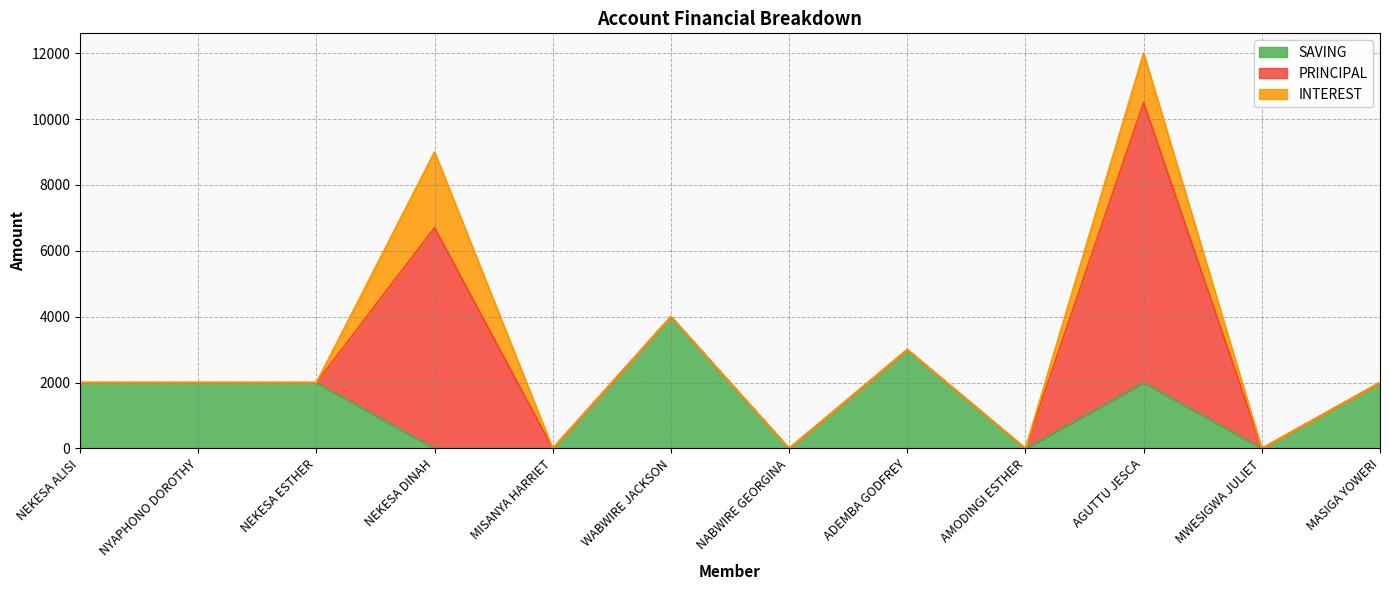

Does the chart display data point markers on the line(s)?

No